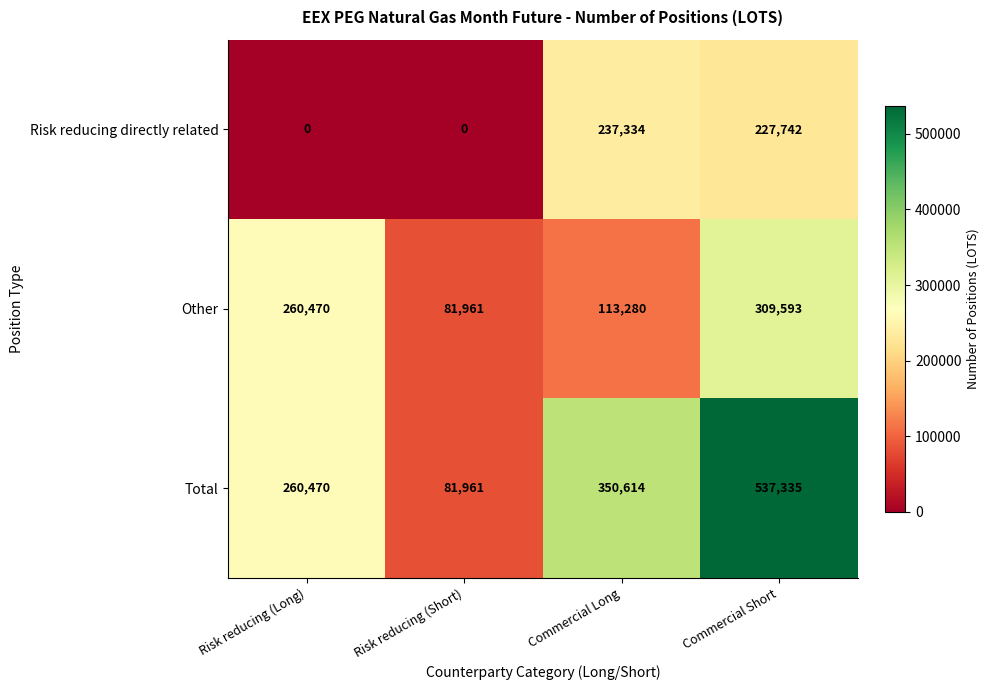

What is the approximate value of Total at Commercial Short?

537335